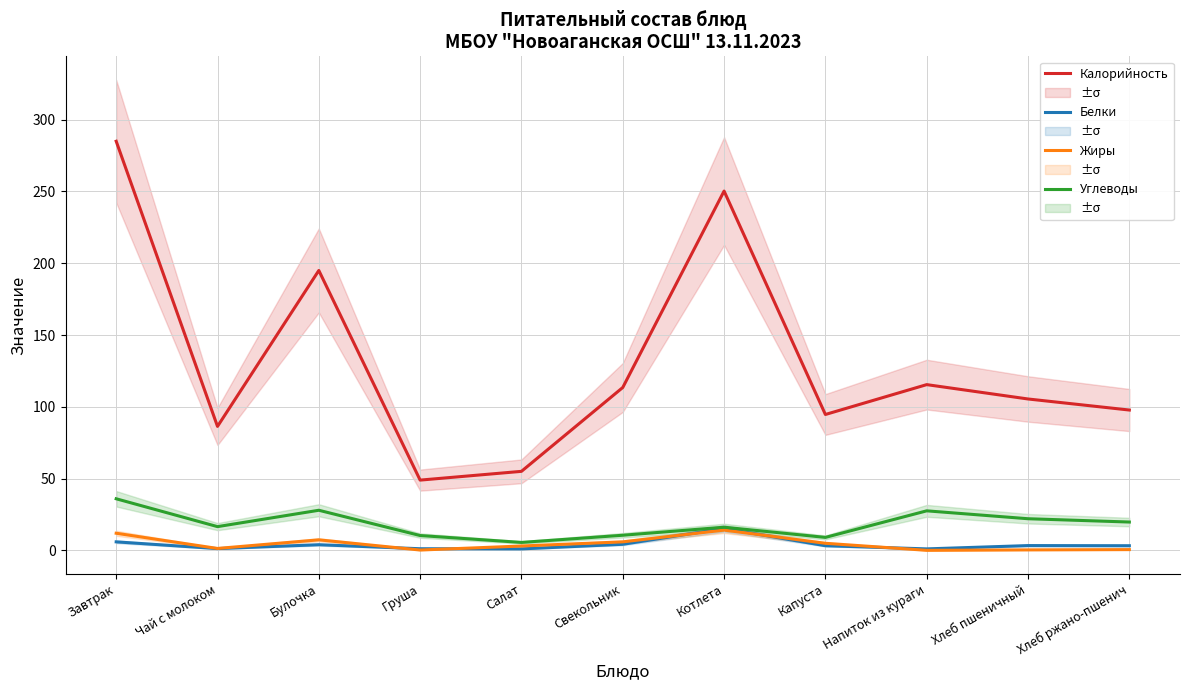

What is the lowest value of the Калорийность series?

49.0